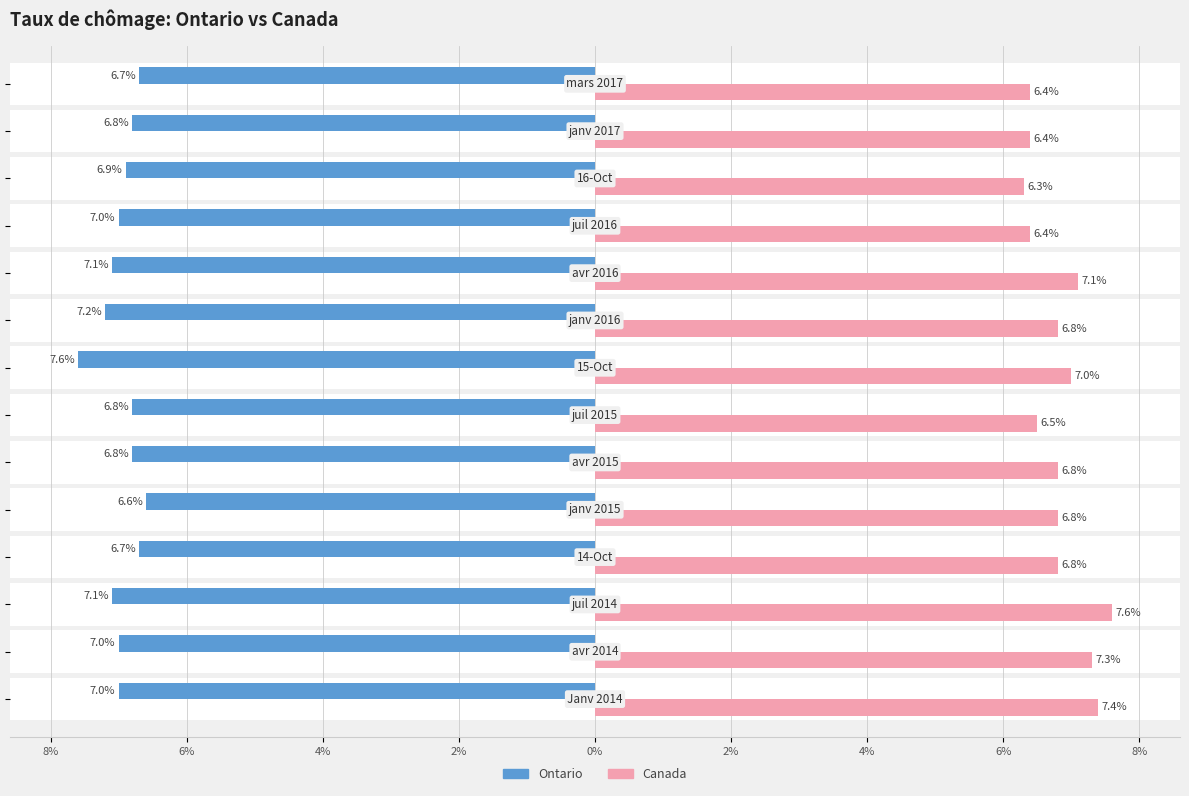

Reading left to right, transcribe all the data shown in this chart.

Ontario: -7.0	-7.0	-7.1	-6.7	-6.6	-6.8	-6.8	-7.6	-7.2	-7.1	-7.0	-6.9	-6.8	-6.7
Canada: 7.4	7.3	7.6	6.8	6.8	6.8	6.5	7.0	6.8	7.1	6.4	6.3	6.4	6.4